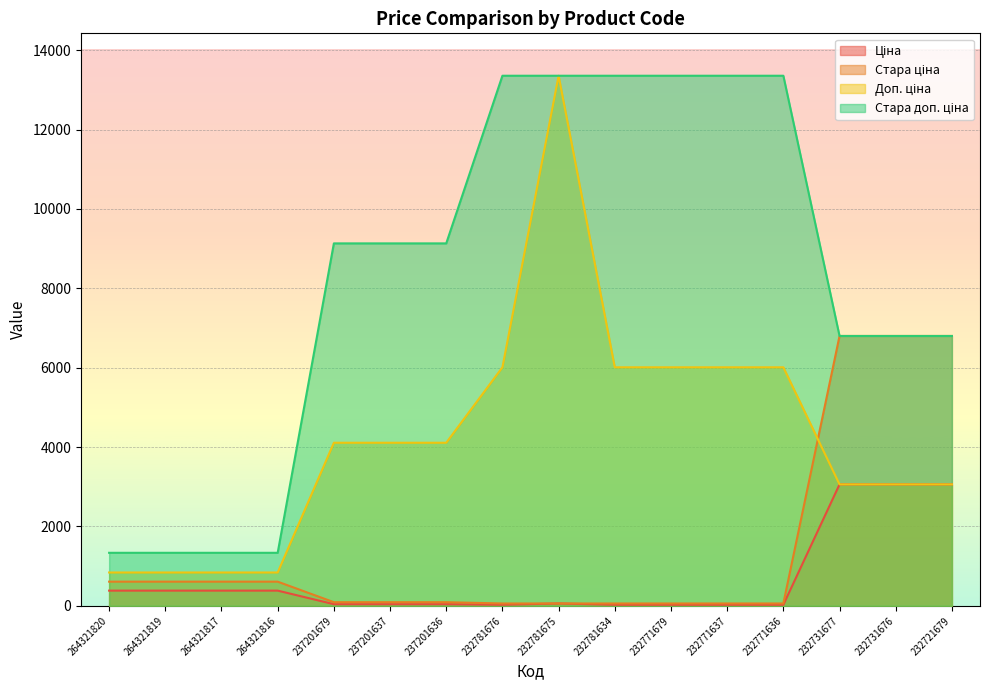

Reading right to left, extract all data points from this chart.

Ціна: 232721679=3059.7	232731676=3059.7	232731677=3059.7	232771636=26.7	232771637=26.7	232771679=26.7	232781634=26.7	232781675=59.4	232781676=26.7	237201636=41.1	237201637=41.1	237201679=41.1	264321816=382.9	264321817=382.9	264321819=382.9	264321820=382.9
Стара ціна: 232721679=6799.2	232731676=6799.2	232731677=6799.2	232771636=59.4	232771637=59.4	232771679=59.4	232781634=59.4	232781675=59.4	232781676=59.4	237201636=91.3	237201637=91.3	237201679=91.3	264321816=608.9	264321817=608.9	264321819=608.9	264321820=608.9
Доп. ціна: 232721679=3060.0	232731676=3060.0	232731677=3060.0	232771636=6010.0	232771637=6010.0	232771679=6010.0	232781634=6010.0	232781675=13356.0	232781676=6010.0	237201636=4109.0	237201637=4109.0	237201679=4109.0	264321816=840.0	264321817=840.0	264321819=840.0	264321820=840.0
Стара доп. ціна: 232721679=6799.2	232731676=6799.2	232731677=6799.2	232771636=13356.0	232771637=13356.0	232771679=13356.0	232781634=13356.0	232781675=13356.0	232781676=13356.0	237201636=9132.0	237201637=9132.0	237201679=9132.0	264321816=1336.0	264321817=1336.0	264321819=1336.0	264321820=1336.0